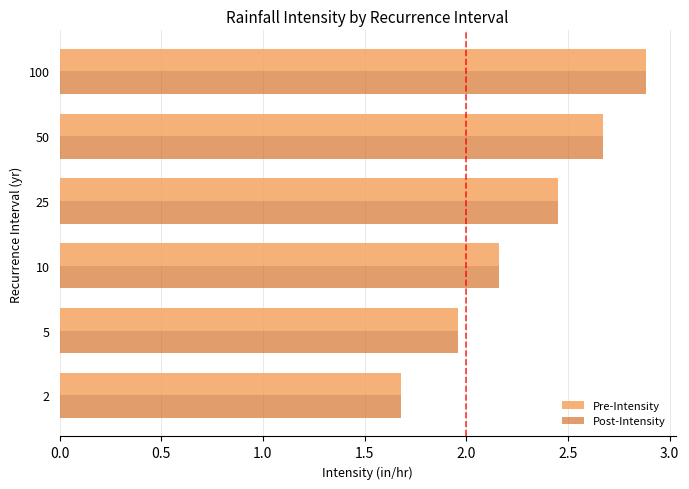

List the labels in order of Post-Intensity value, smallest first.

2, 5, 10, 25, 50, 100